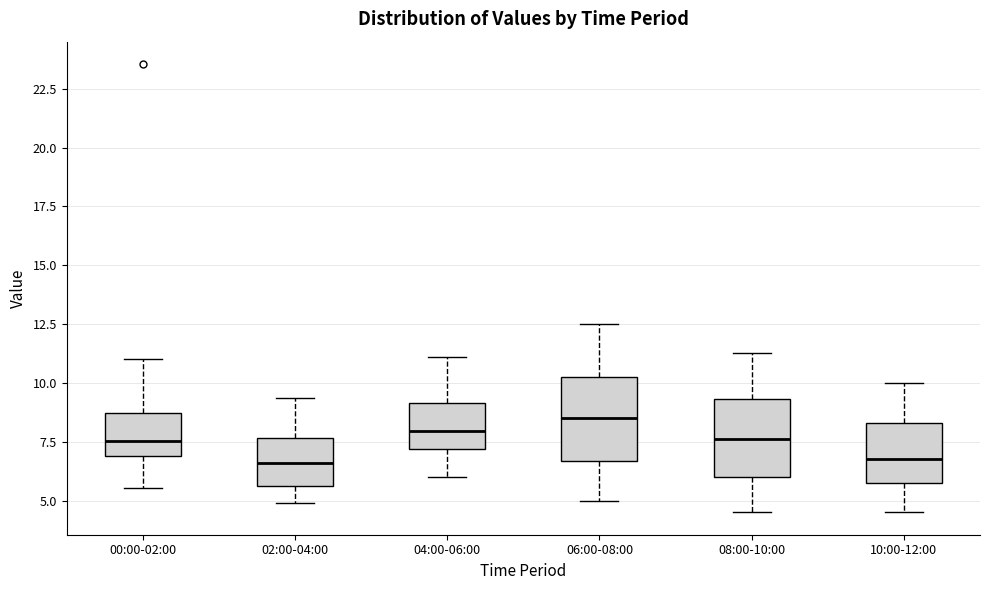

Which box has the highest median line?

06:00-08:00